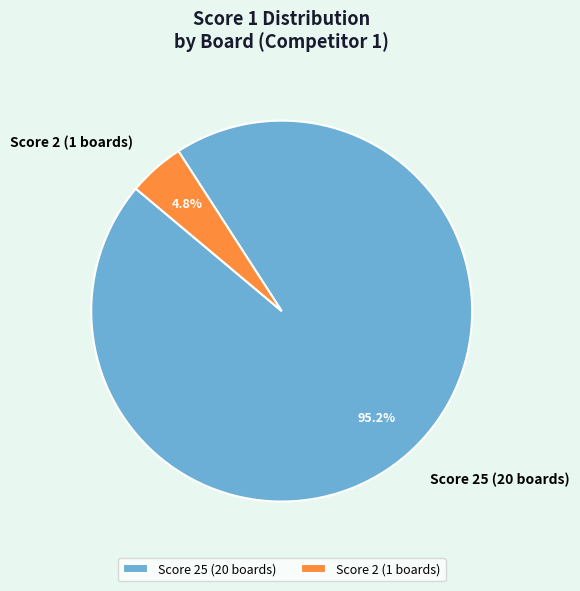

Rank the categories by value from lowest to highest.

Score 2 (1 boards), Score 25 (20 boards)